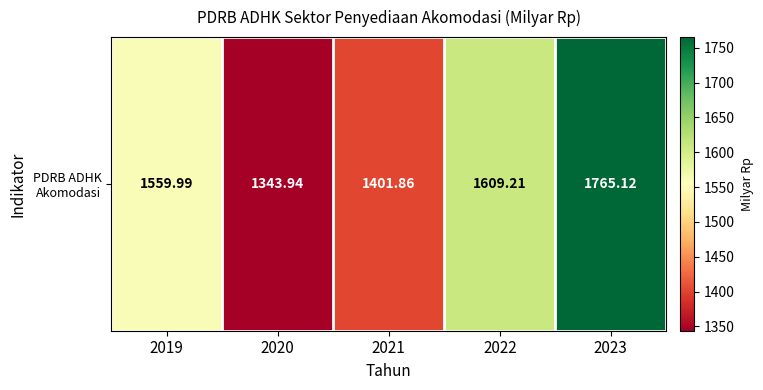

At which category does the chart reach its peak across all series?

2023